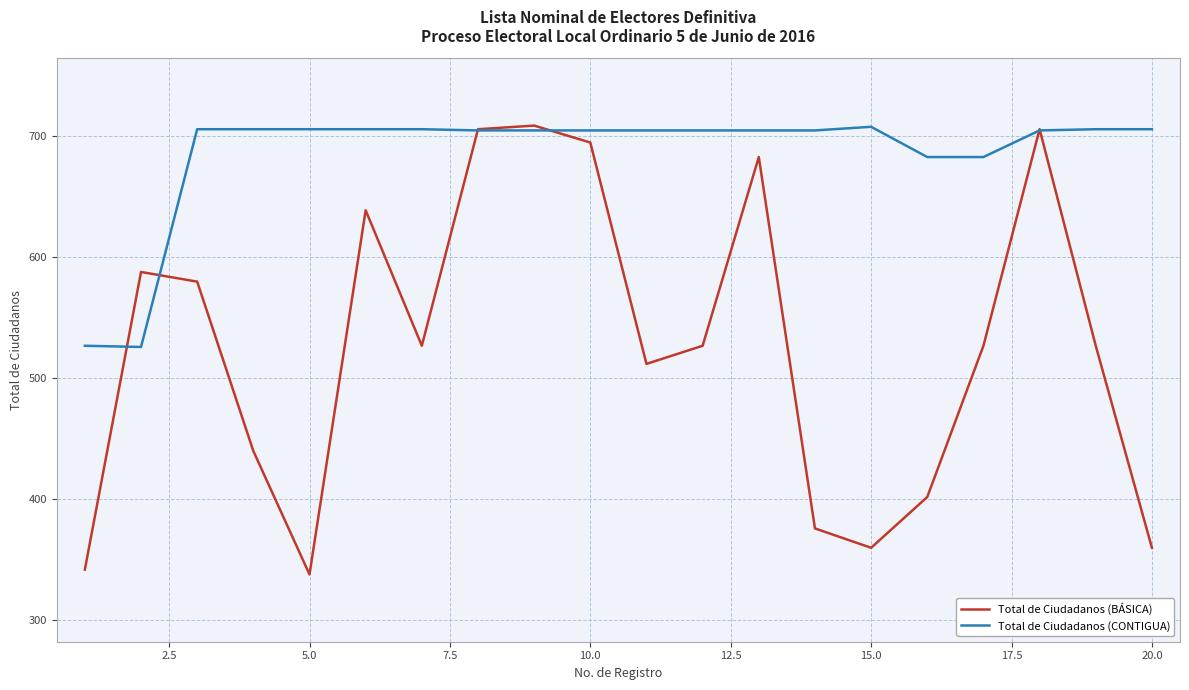

What is the minimum value shown in the chart?

338